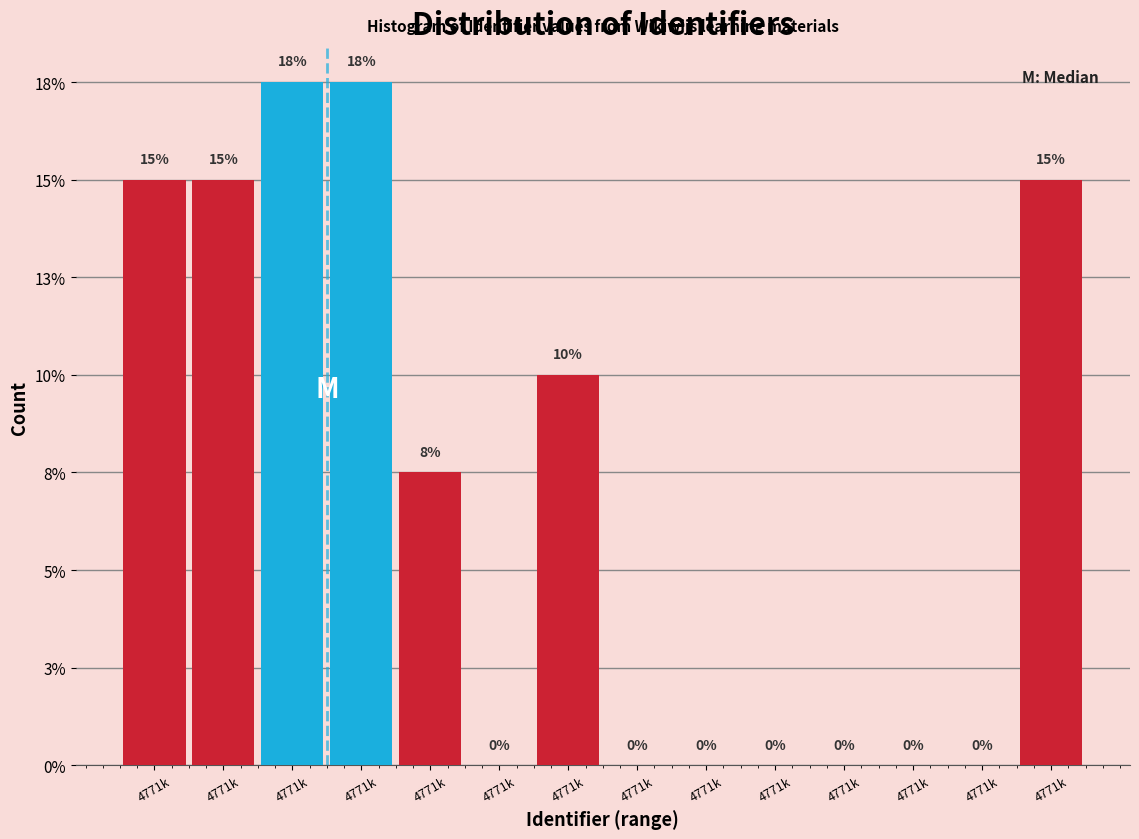

Are the bars horizontal?

No